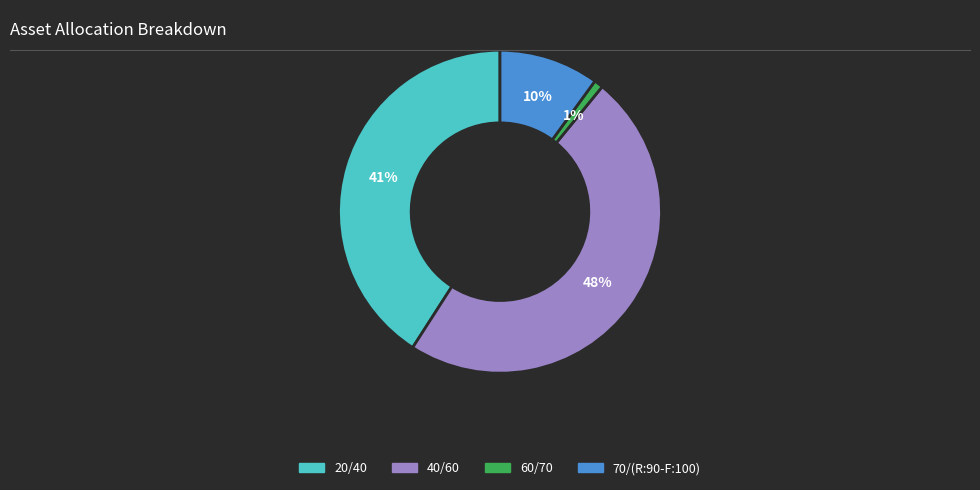

To the nearest percent, what is the average slice percentage?

25%